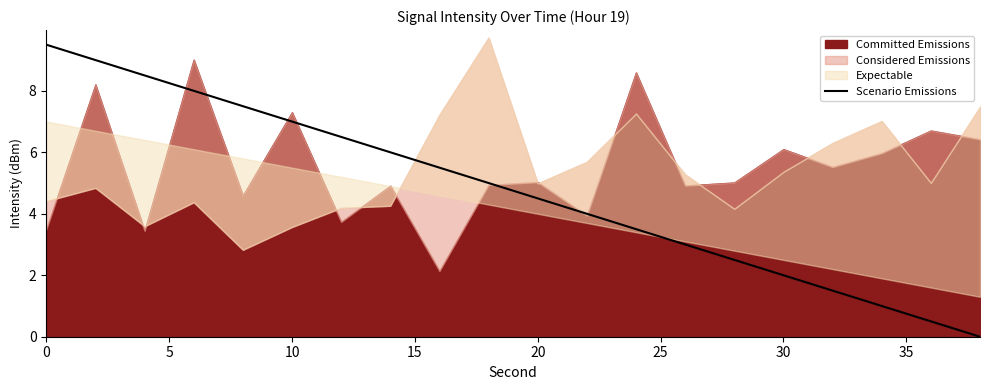

Is it true that Scenario Emissions equals 3.7 at 0?

False